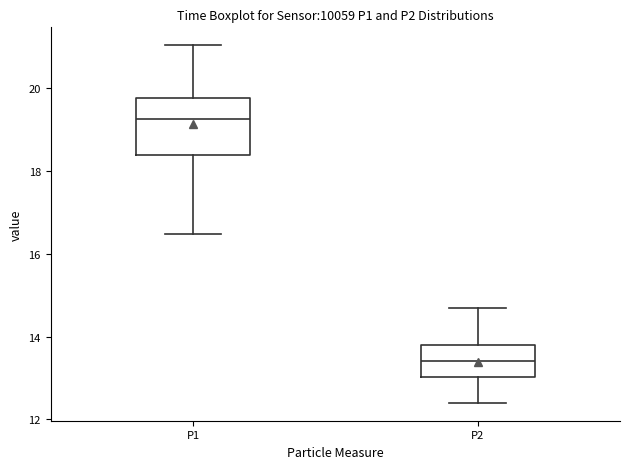

Which box has the highest median line?

P1